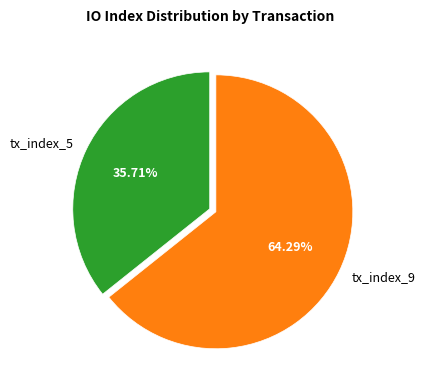

To the nearest percent, what is the difference between the largest and smallest slice percentages?

29%